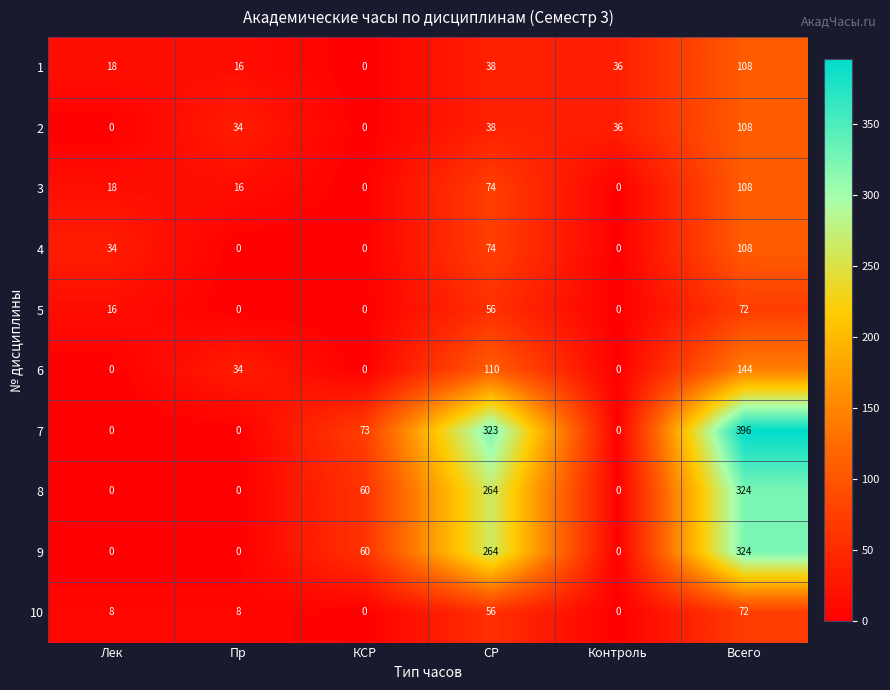

Which series has the widest spread of values?

7